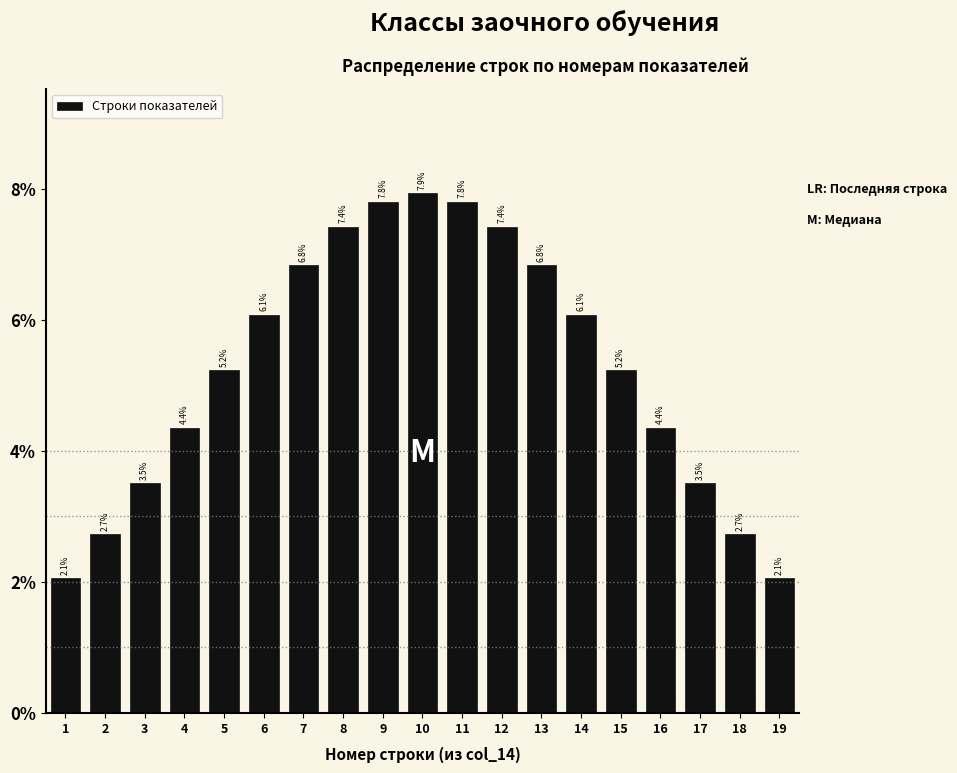

Reading left to right, transcribe all the data shown in this chart.

1=2.1	2=2.7	3=3.5	4=4.4	5=5.2	6=6.1	7=6.8	8=7.4	9=7.8	10=7.9	11=7.8	12=7.4	13=6.8	14=6.1	15=5.2	16=4.4	17=3.5	18=2.7	19=2.1